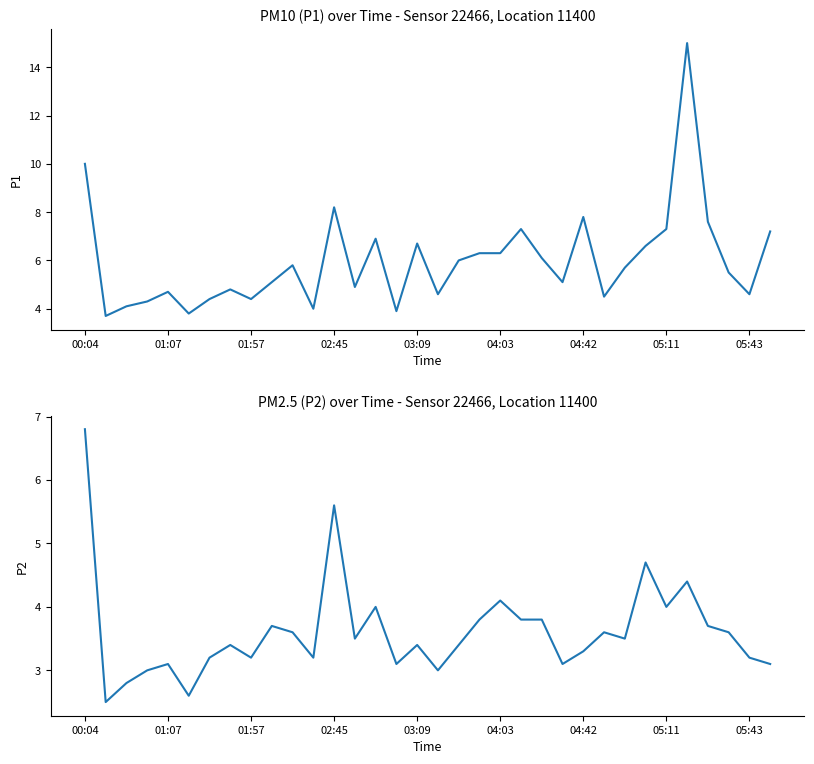

True or false: P1 has more than 0 points higher than both neighbors.

True